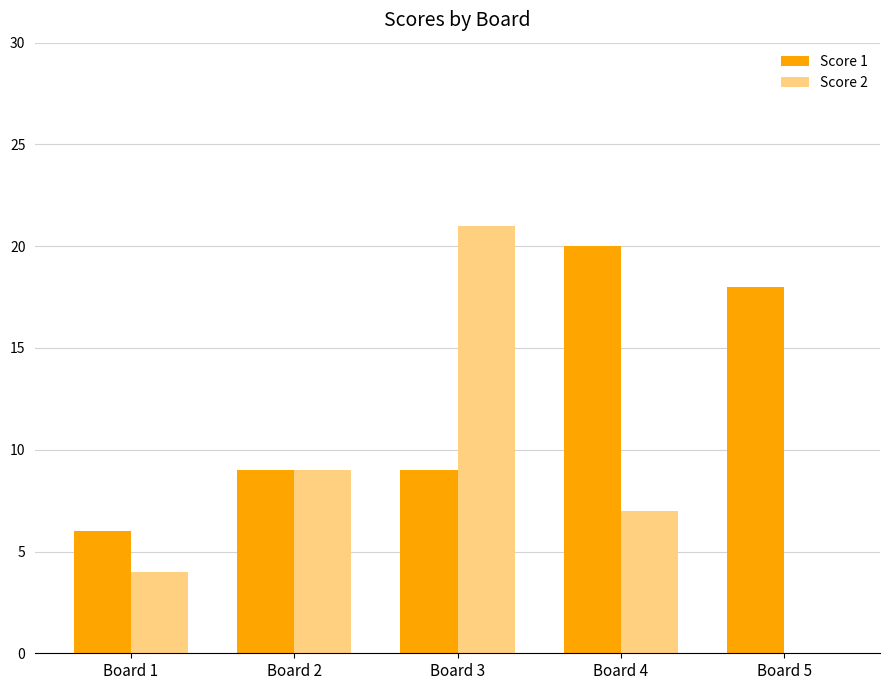

What are all the series names shown in the legend?

Score 1, Score 2